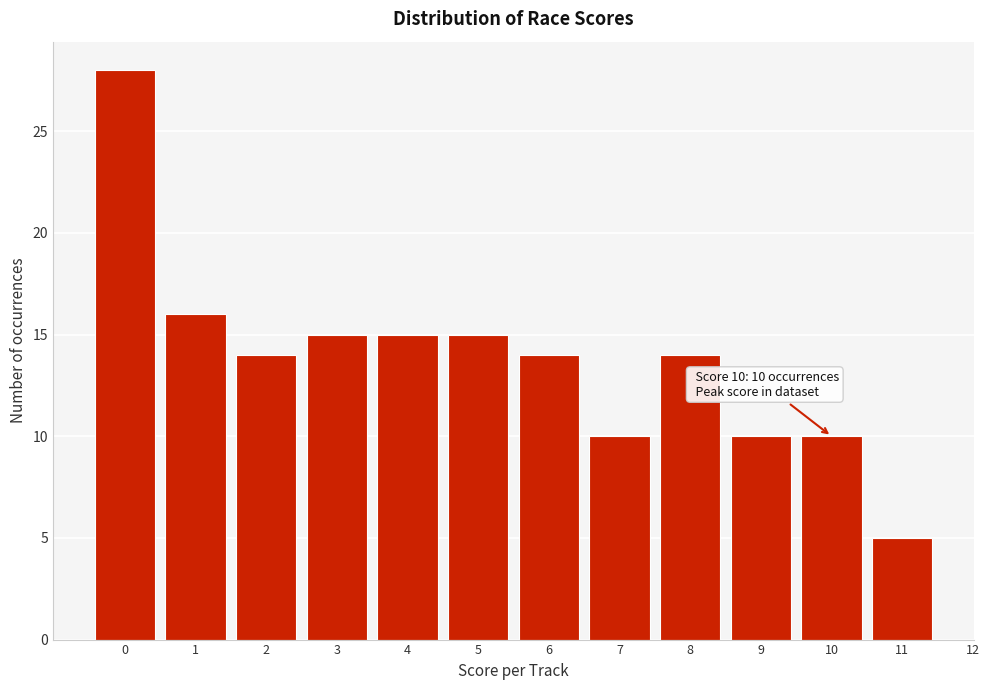

Reading left to right, transcribe all the data shown in this chart.

0=28	1=16	2=14	3=15	4=15	5=15	6=14	7=10	8=14	9=10	10=10	11=5